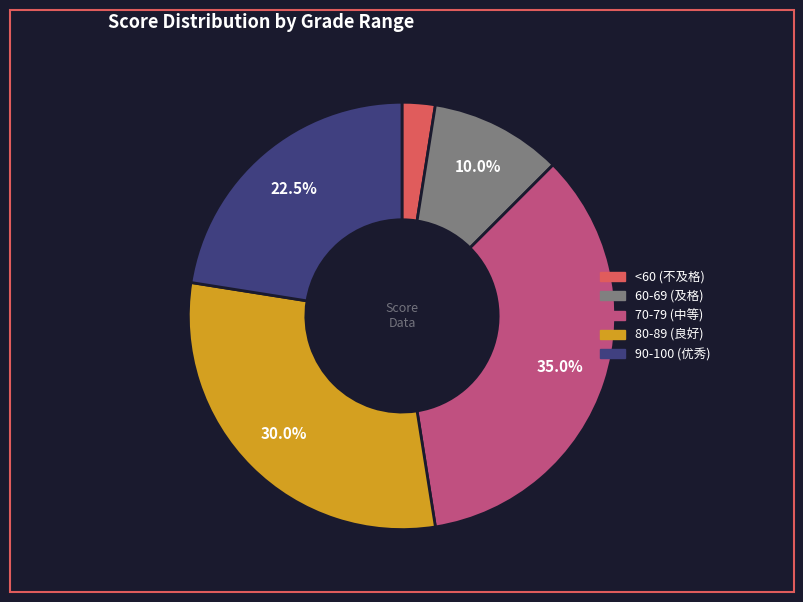

What is the total percentage of 60-69 (及格) and 70-79 (中等)?

45.0%